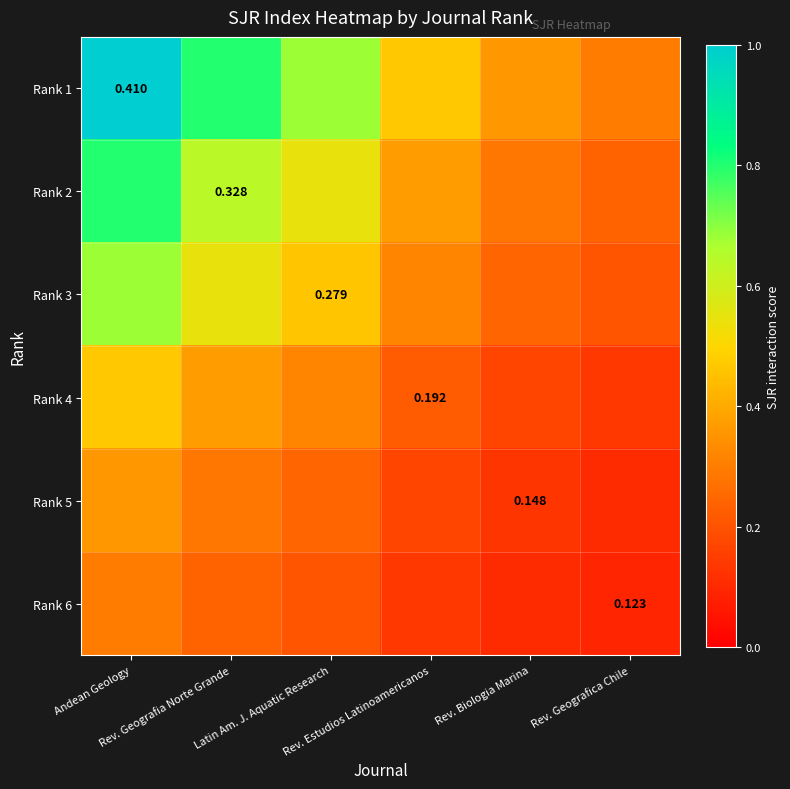

At which label does Rank 4 reach its peak?

Andean Geology